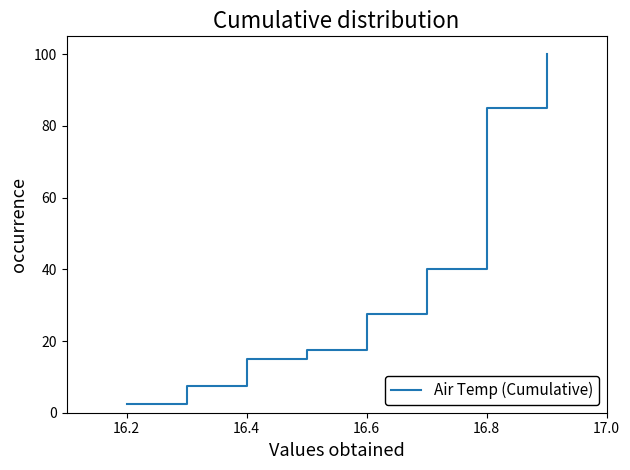

What is the difference between the maximum and minimum values?

97.5